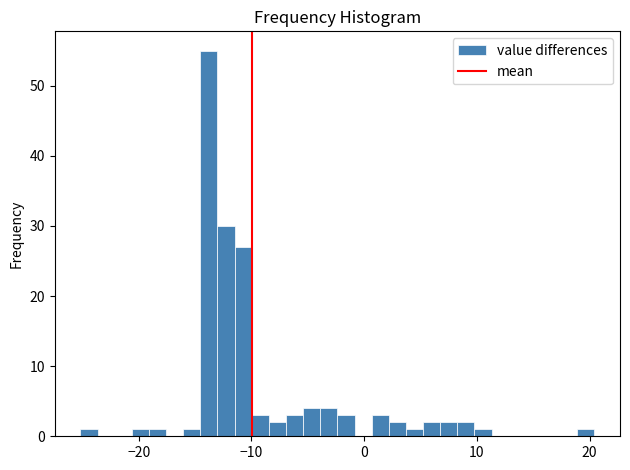

Read against the x-axis, roughly where is the centre of the tallest bar?

-14